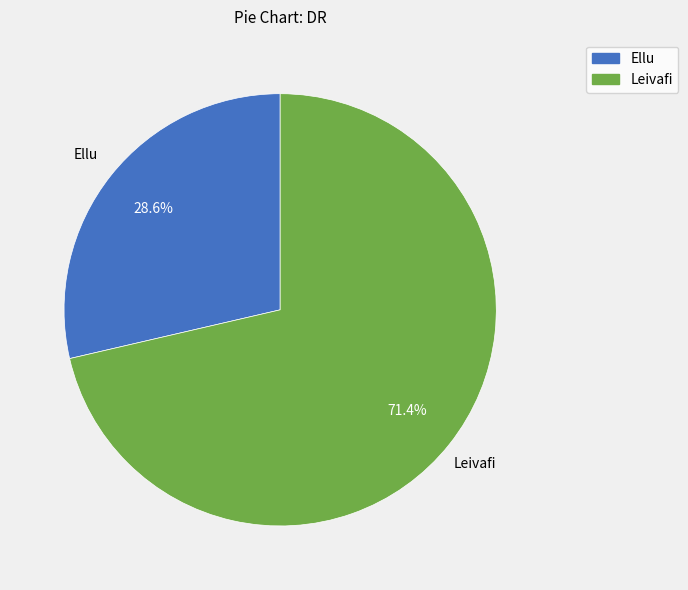

Do Ellu and Leivafi together represent more than half of the pie?

Yes